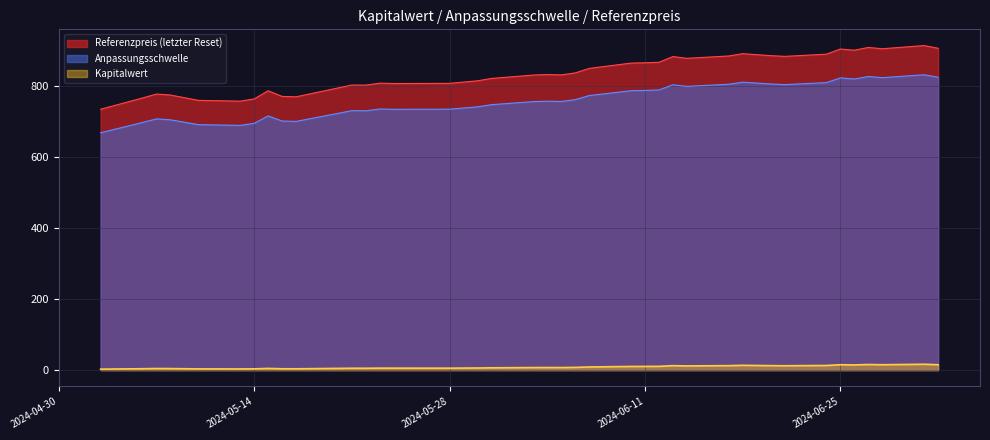

What value does the Anpassungsschwelle series have at 2024-05-13?

689.5